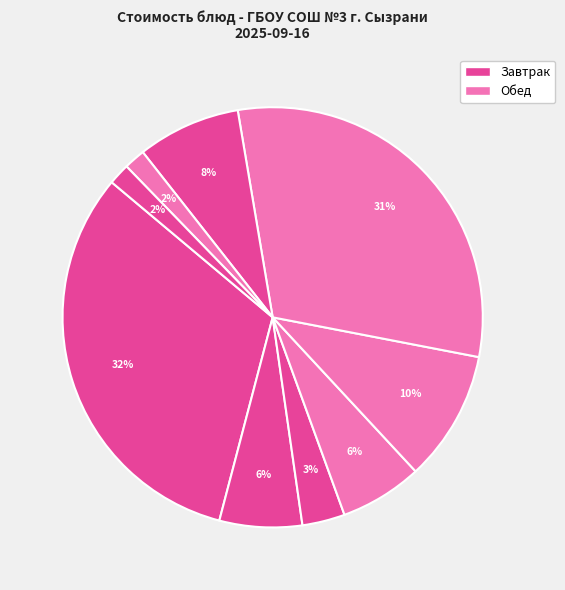

To the nearest percent, what is the difference between the largest and smallest slice percentages?

30%